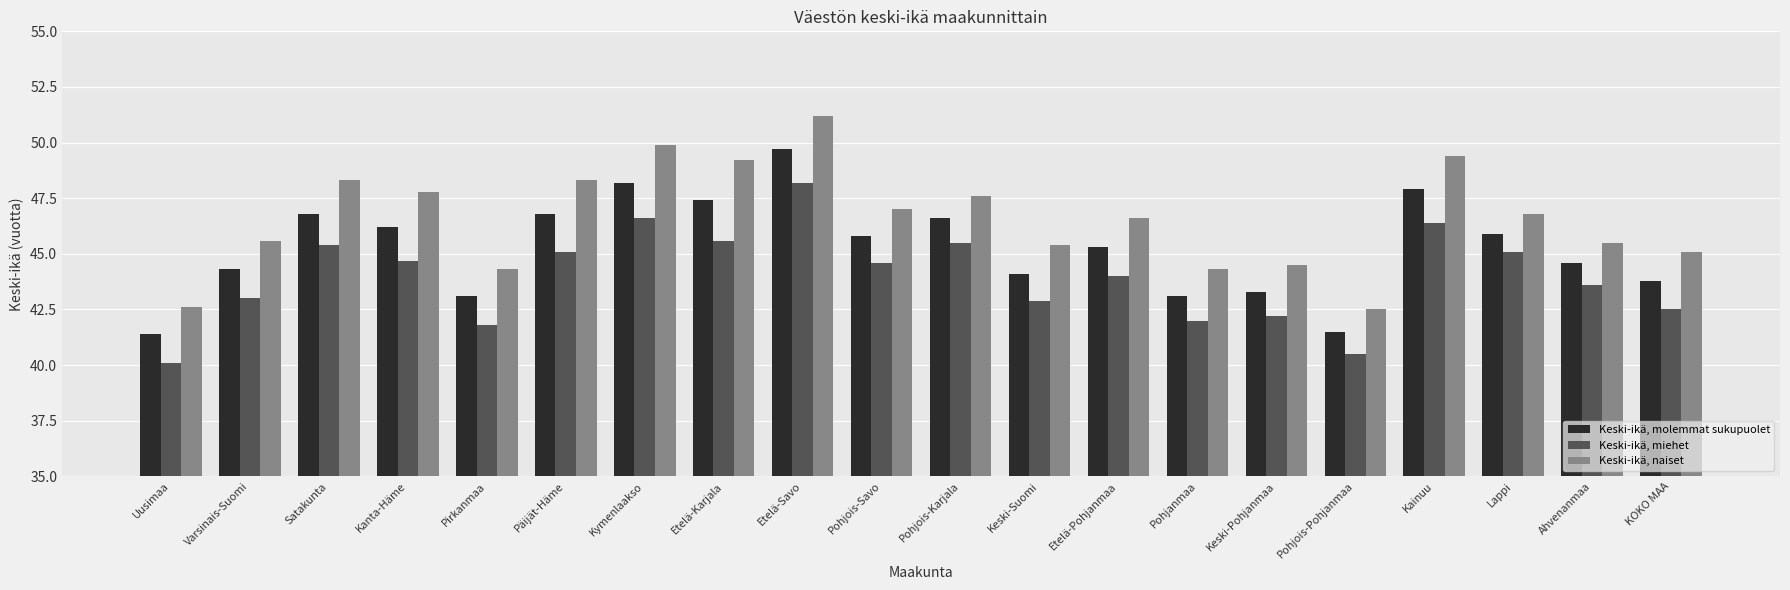

What is the value of the Keski-ikä, molemmat sukupuolet bar at the 1st from the left?

41.4